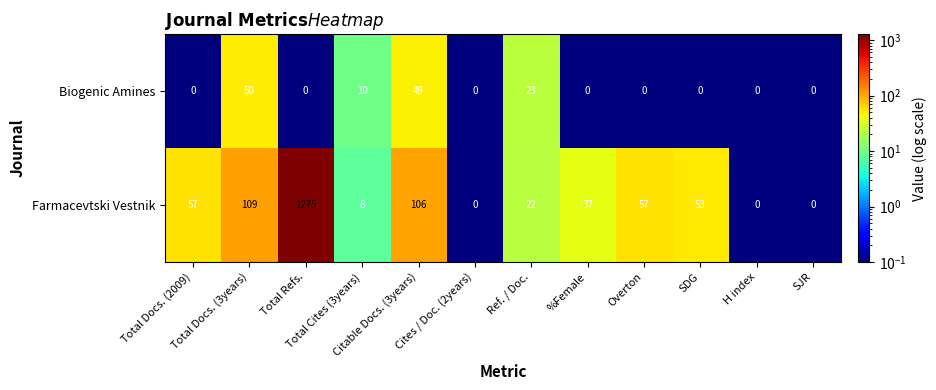

Which series has the largest range (max minus min)?

Farmacevtski Vestnik